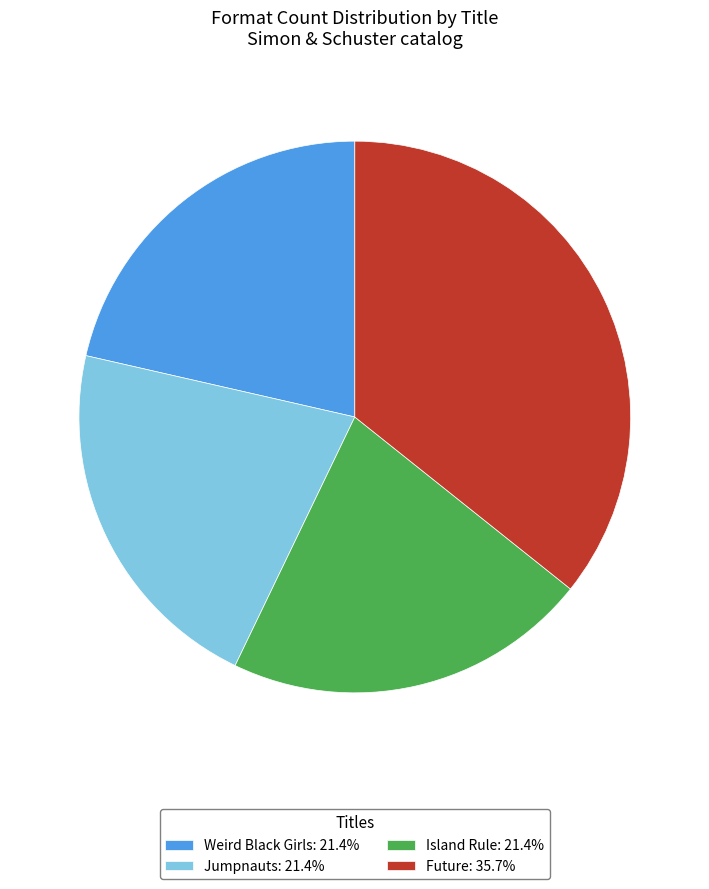

Is the sum of Weird Black Girls: 21.4% and Future: 35.7% greater than half?

Yes